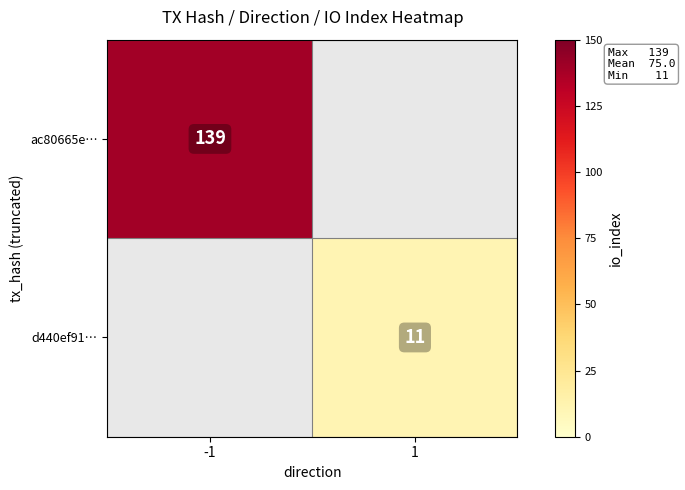

Is the value of d440ef91… at 1 greater than the value of ac80665e… at -1?

No